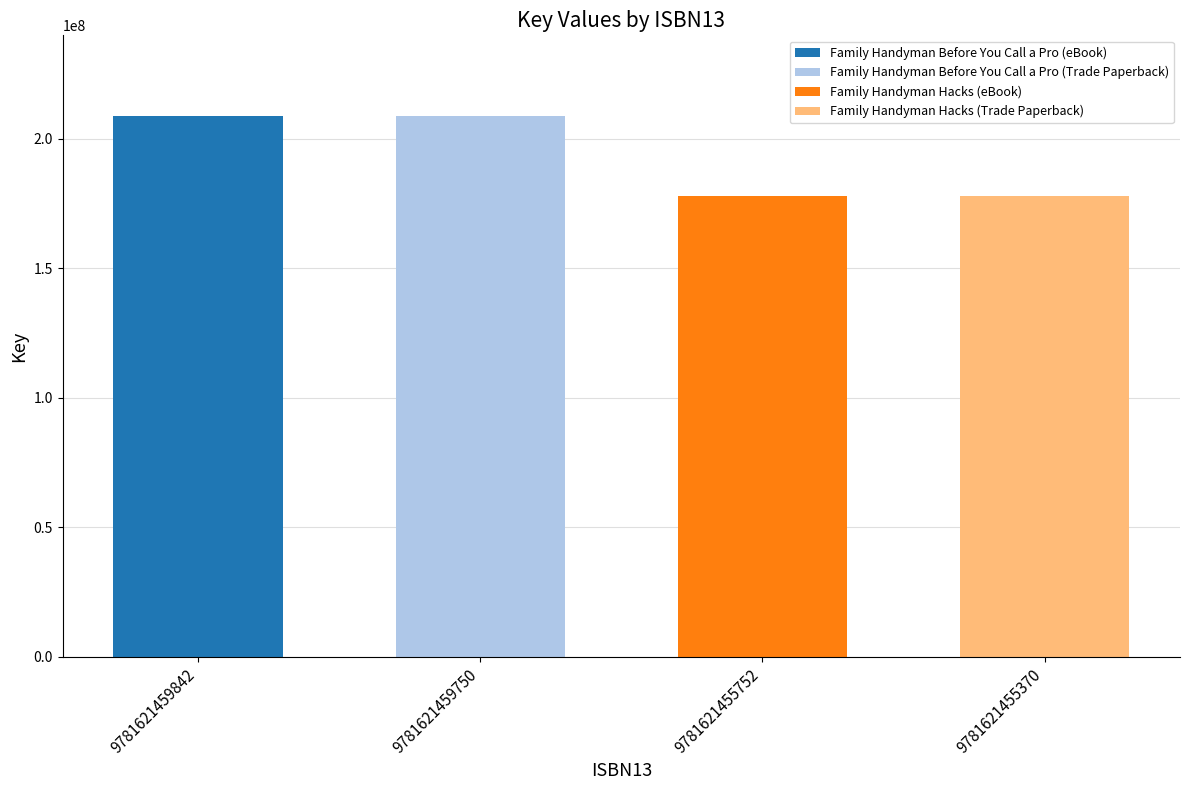

Reading right to left, extract all data points from this chart.

9781621455370=177664643	9781621455752=177664643	9781621459750=208547086	9781621459842=208547086